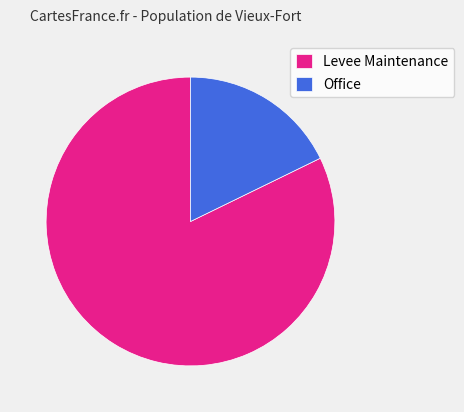

To the nearest percent, what is the average slice percentage?

50%